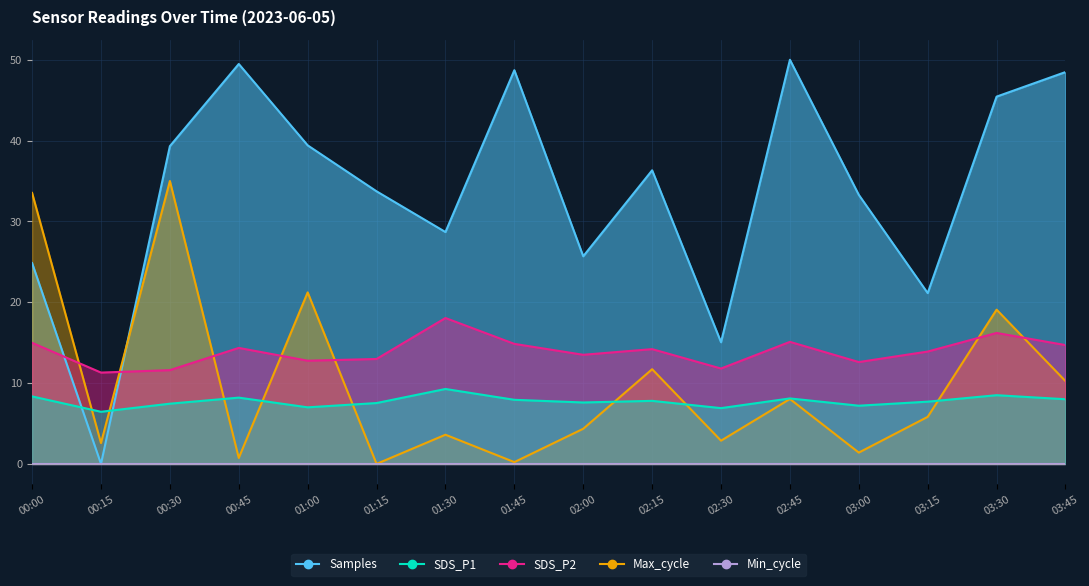

Does the chart have visible grid lines?

Yes